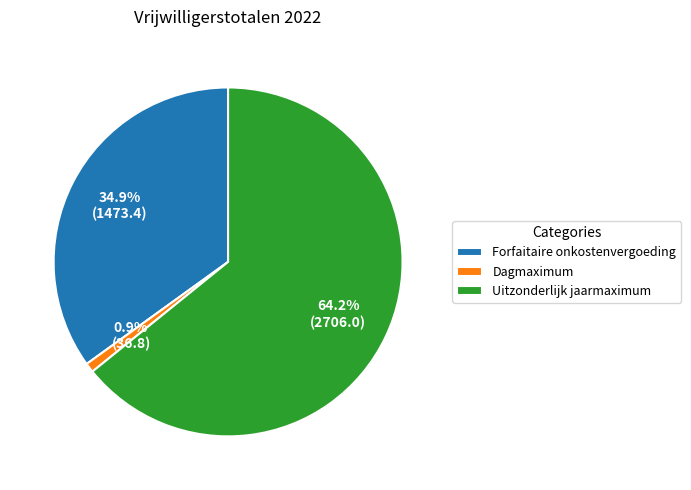

The Dagmaximum slice represents 1% of the pie. True or false?

True